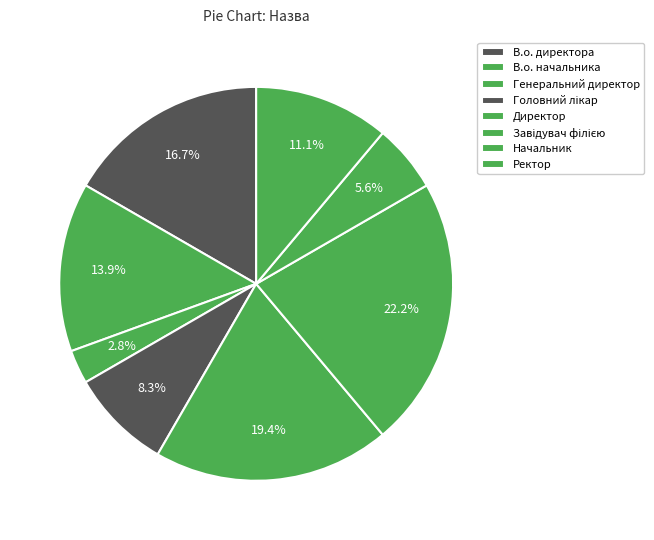

True or false: Директор accounts for 11% of the total.

False